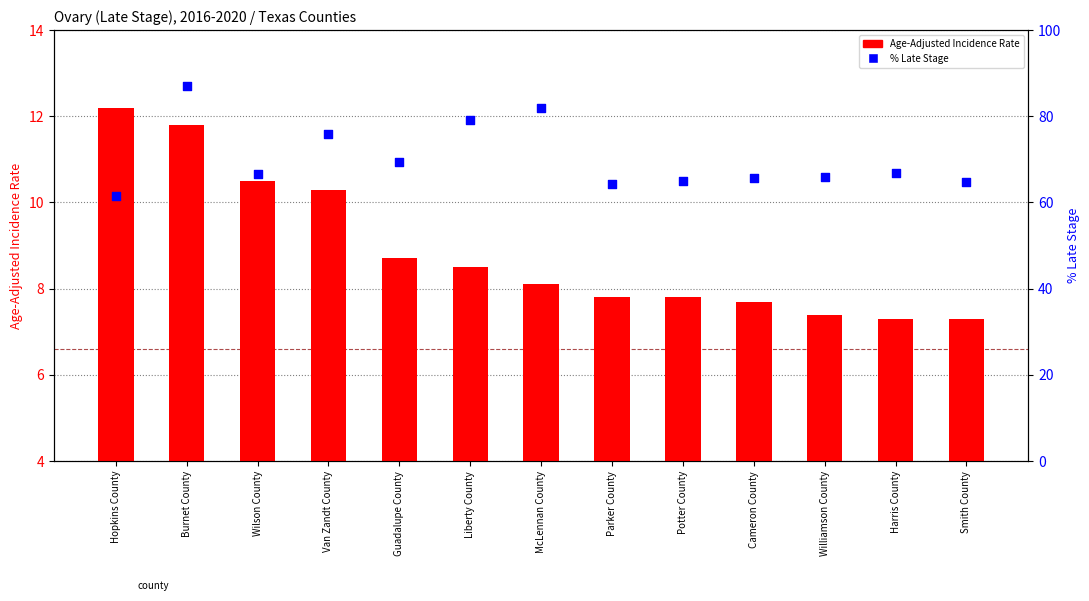

Which series has the largest total across all categories?

% Late Stage